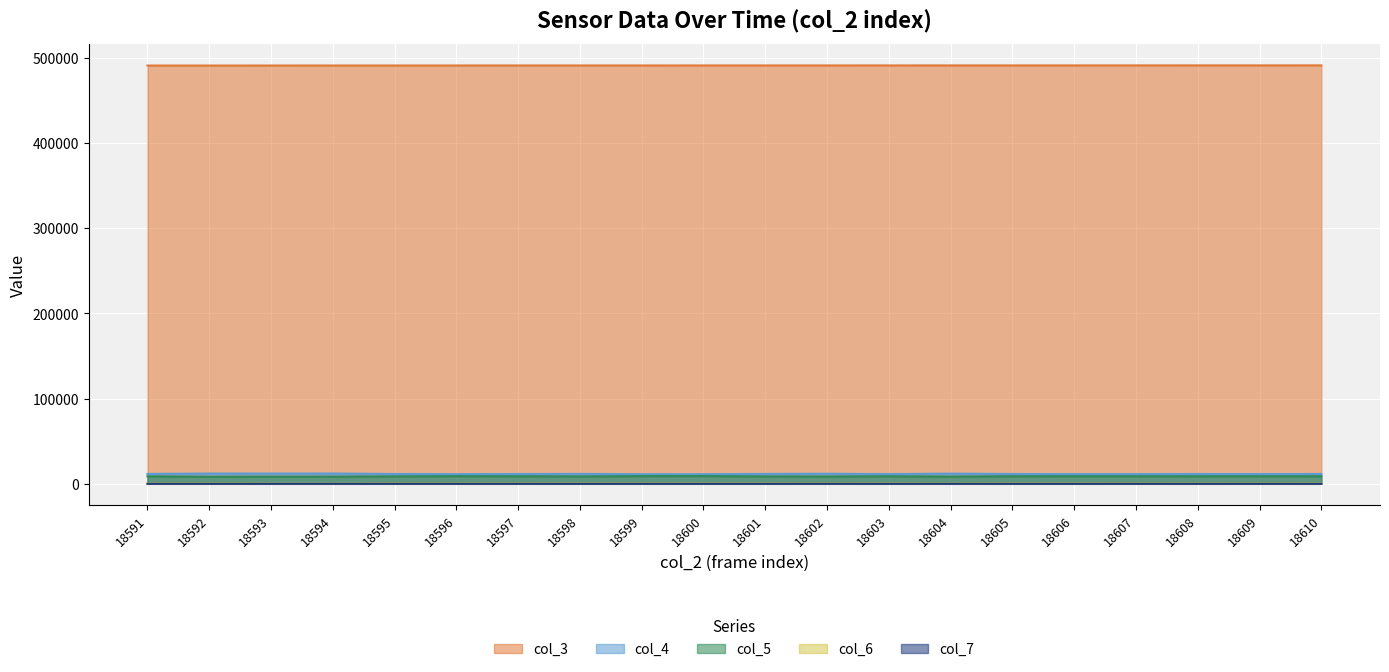

At which label does col_6 first exceed 295?

18595